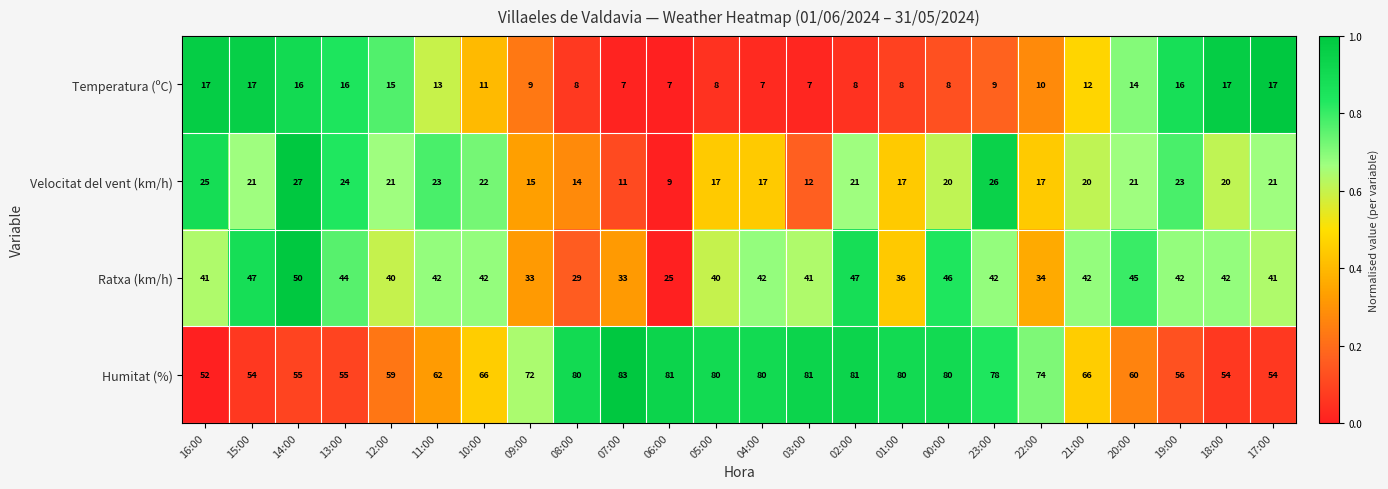

Which series has the widest spread of values?

Humitat (%)